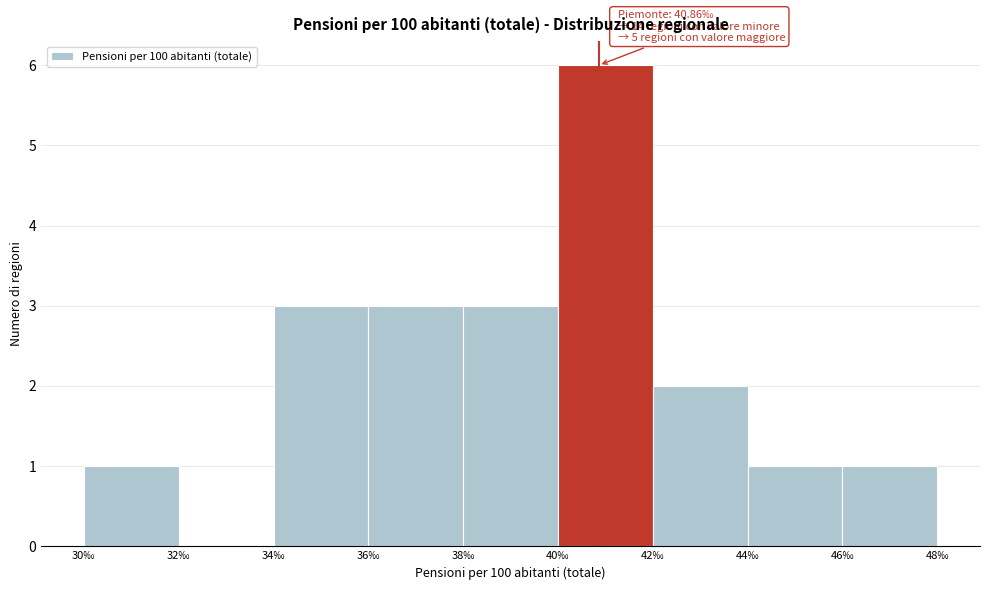

Which range on the x-axis has the tallest bar?

40 to 42